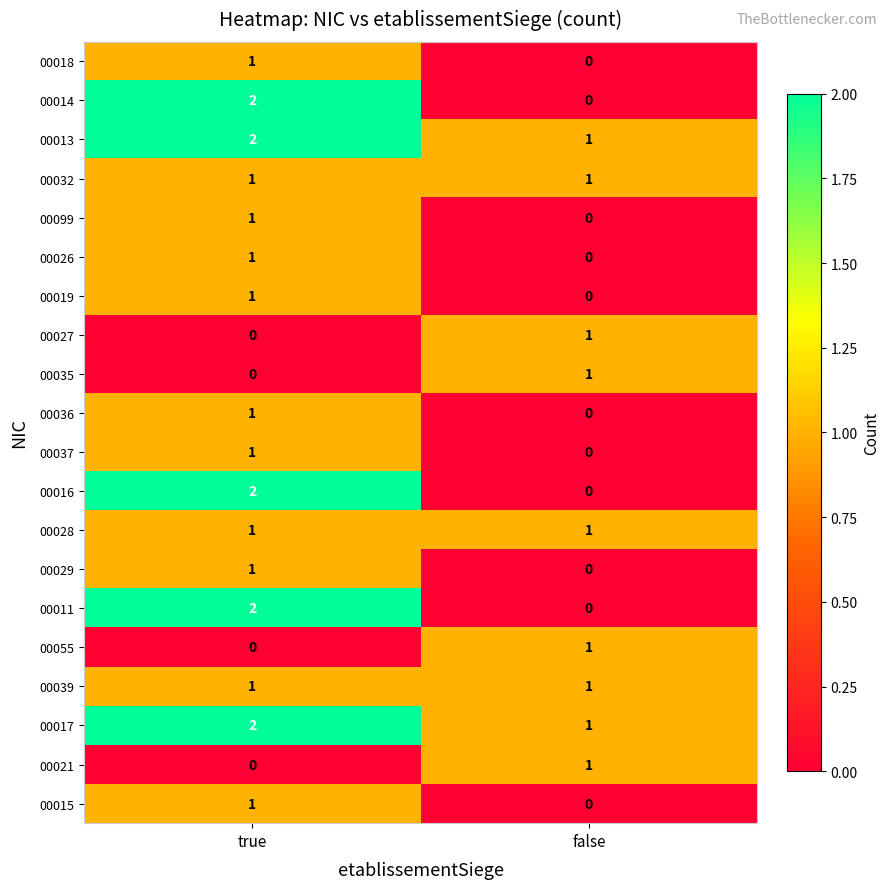

Rank the categories by 00019 value from highest to lowest.

true, false